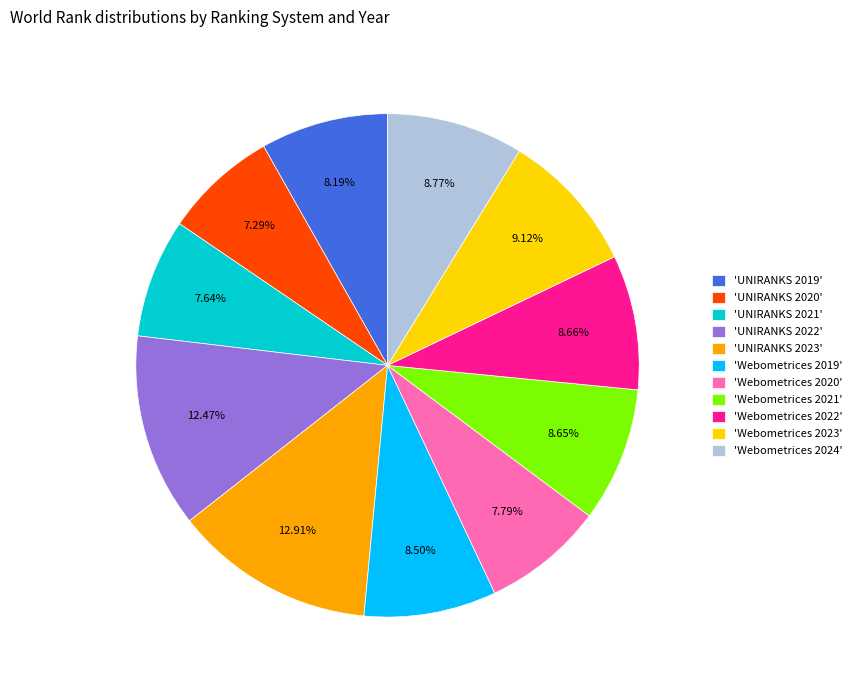

How many slices are in this pie chart?

11